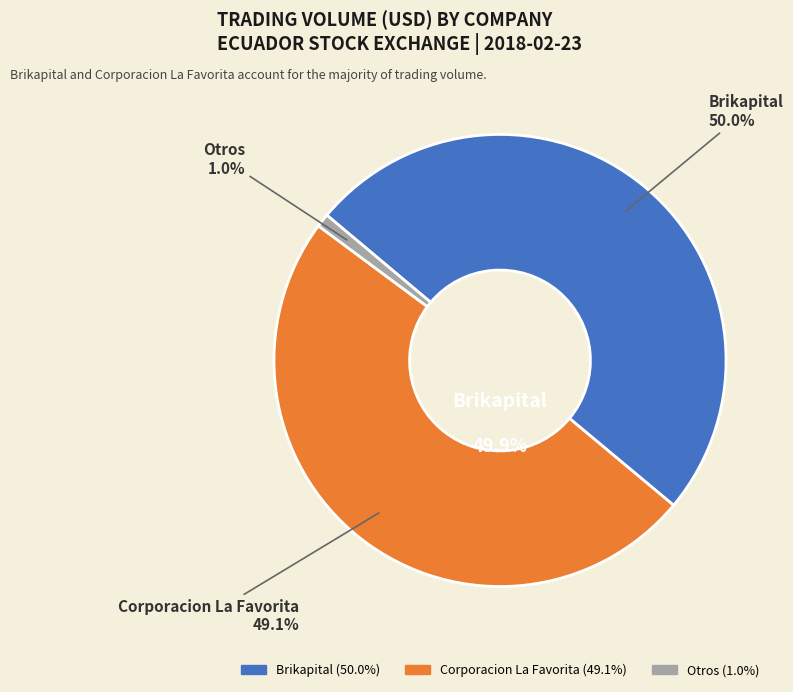

Which category has the biggest portion of the pie?

Brikapital